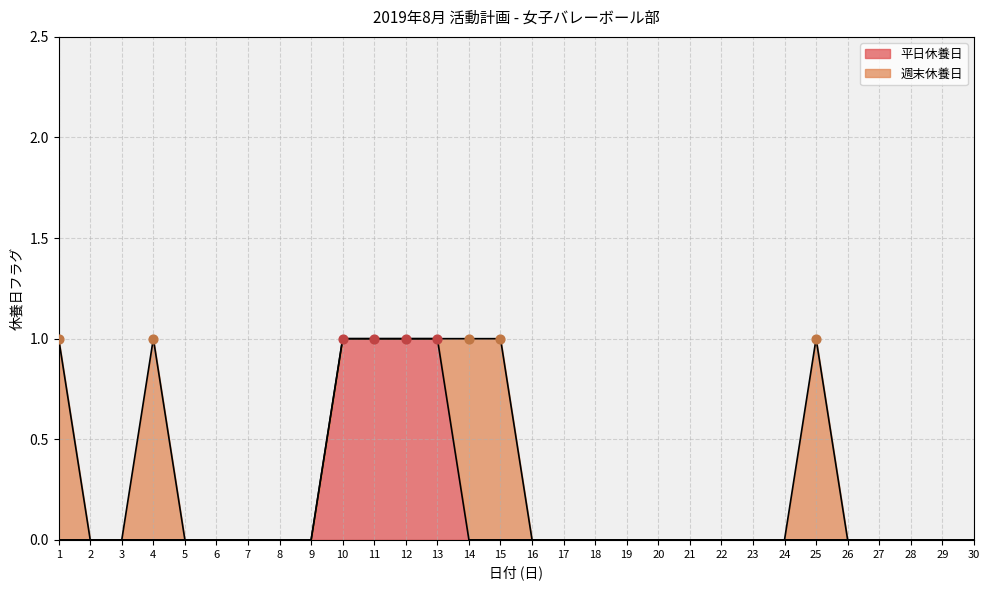

What is the change in value from 13 to 16?

-1